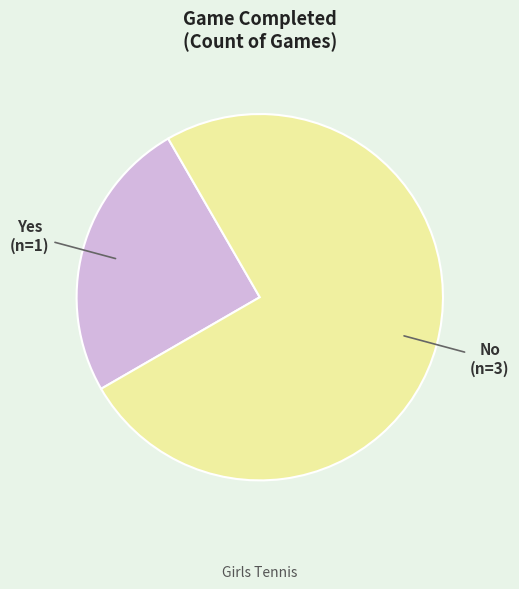

Is there a majority slice in this chart?

Yes